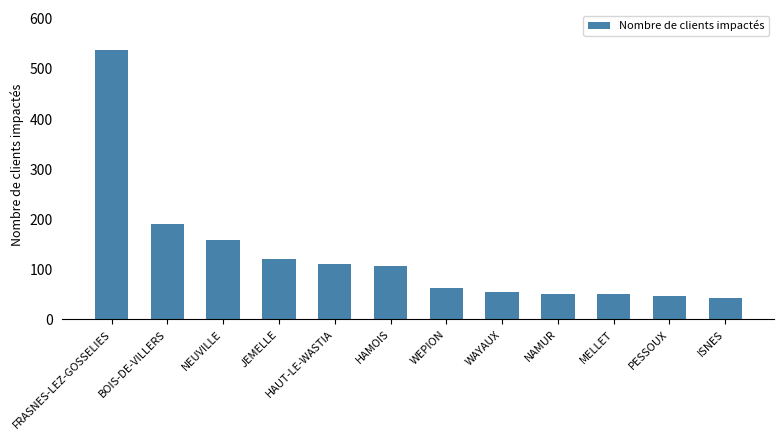

What is the smallest value displayed?

43